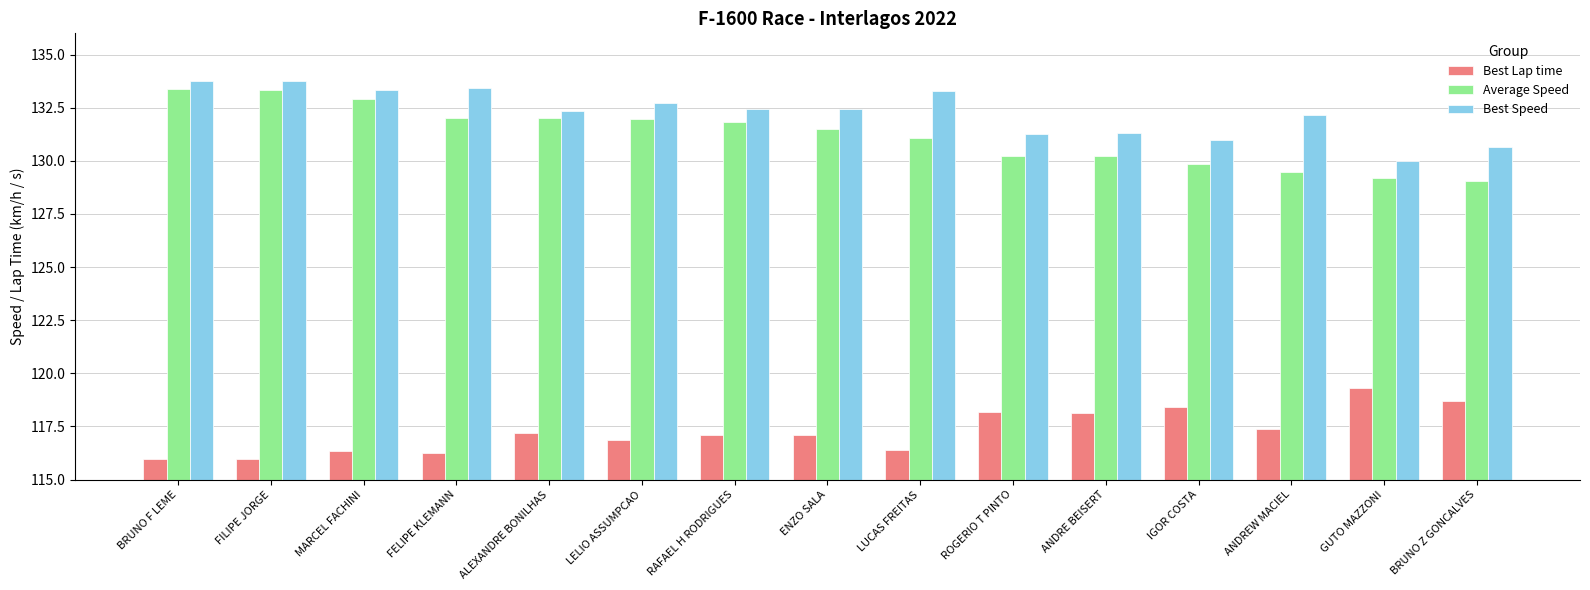

What is the value of the Best Lap time bar at the 9th from the left?

116.4